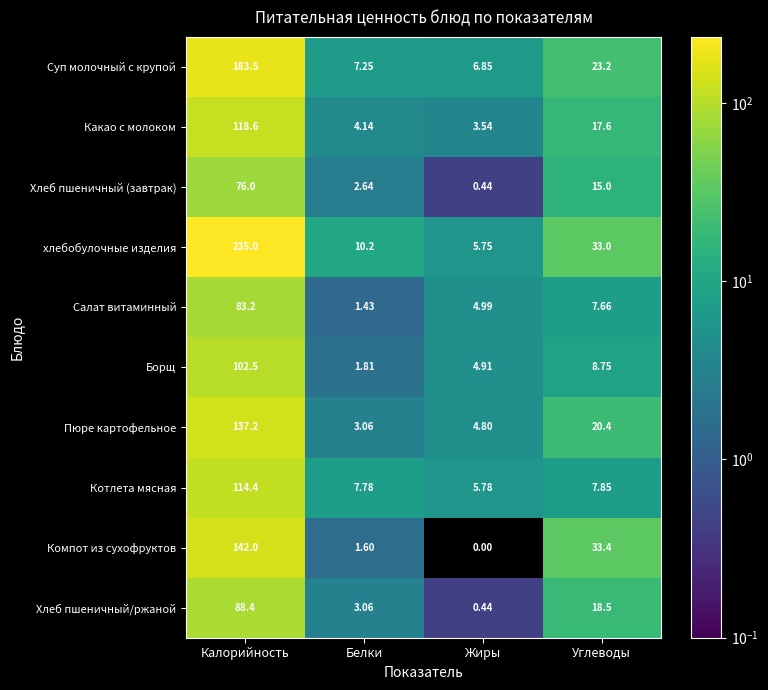

Which series has the largest range (max minus min)?

хлебобулочные изделия